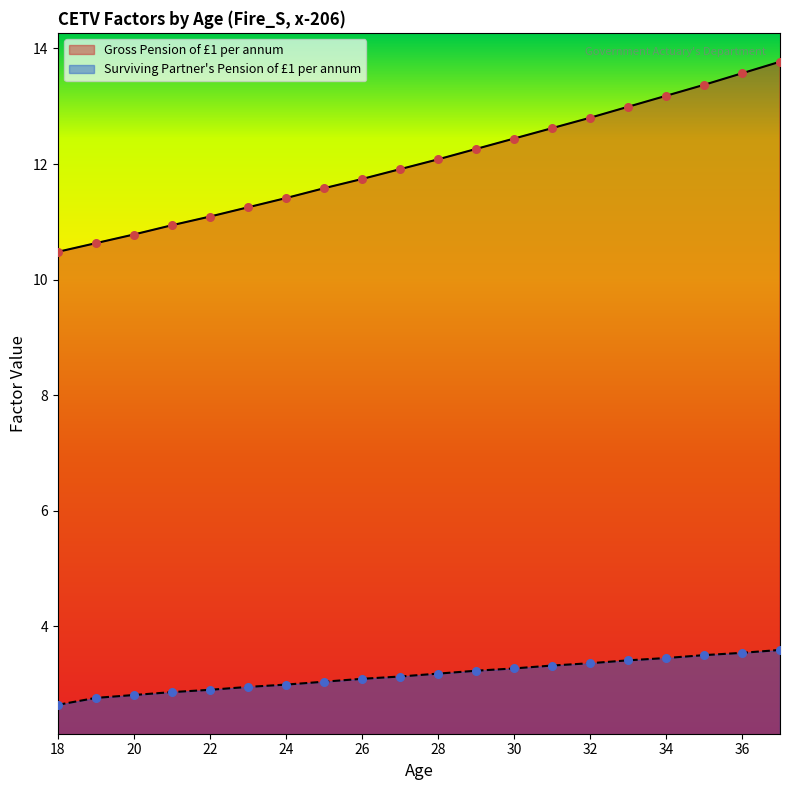

Which series has the largest Y range (max minus min)?

Gross Pension of £1 per annum